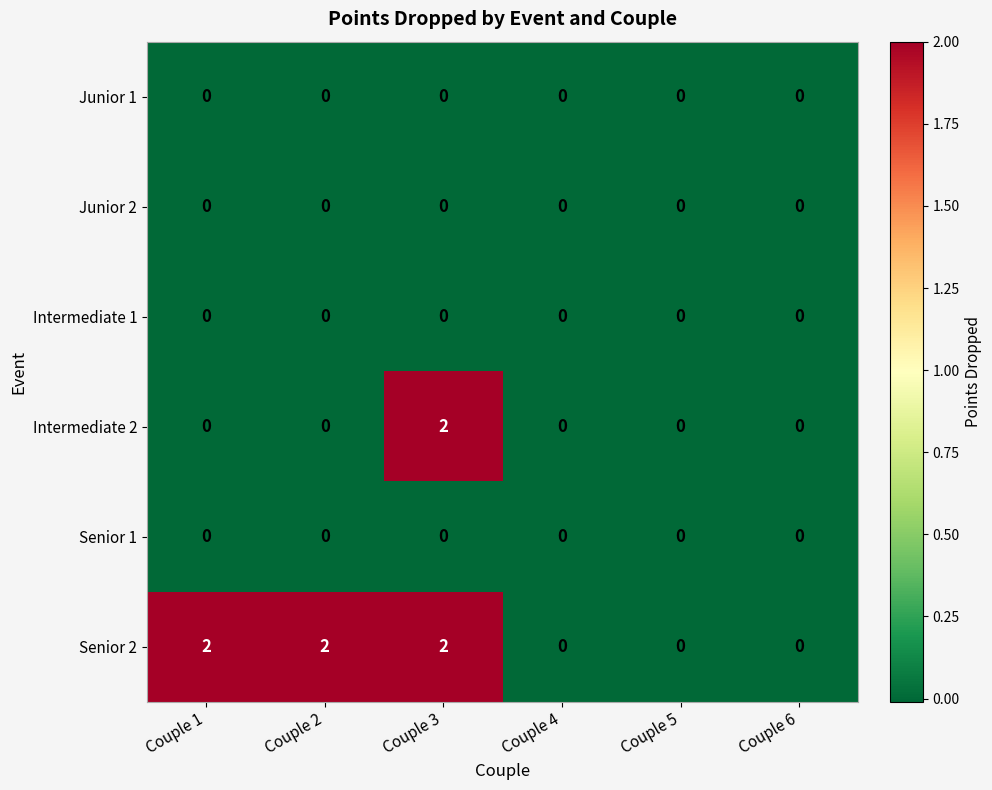

At which category is the sum across all series the highest?

Couple 3